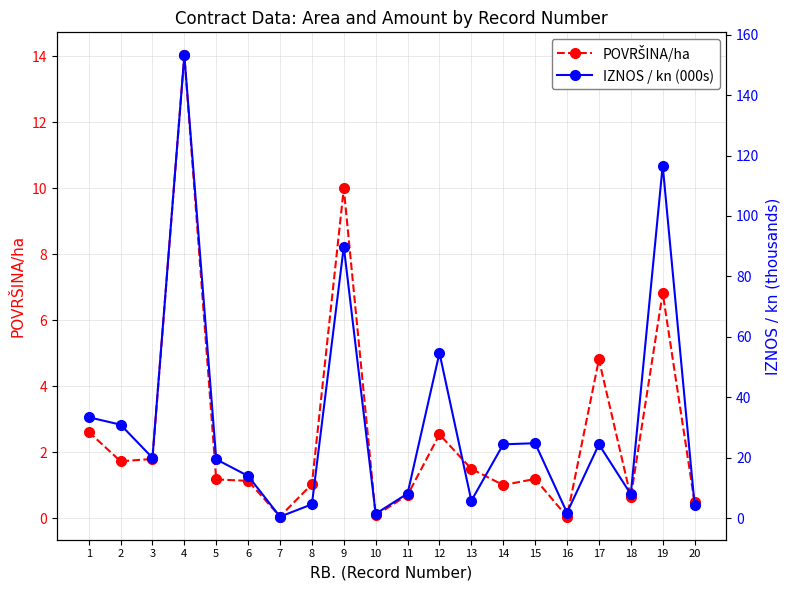

What is the average value of the IZNOS / kn (000s) series?

32.1